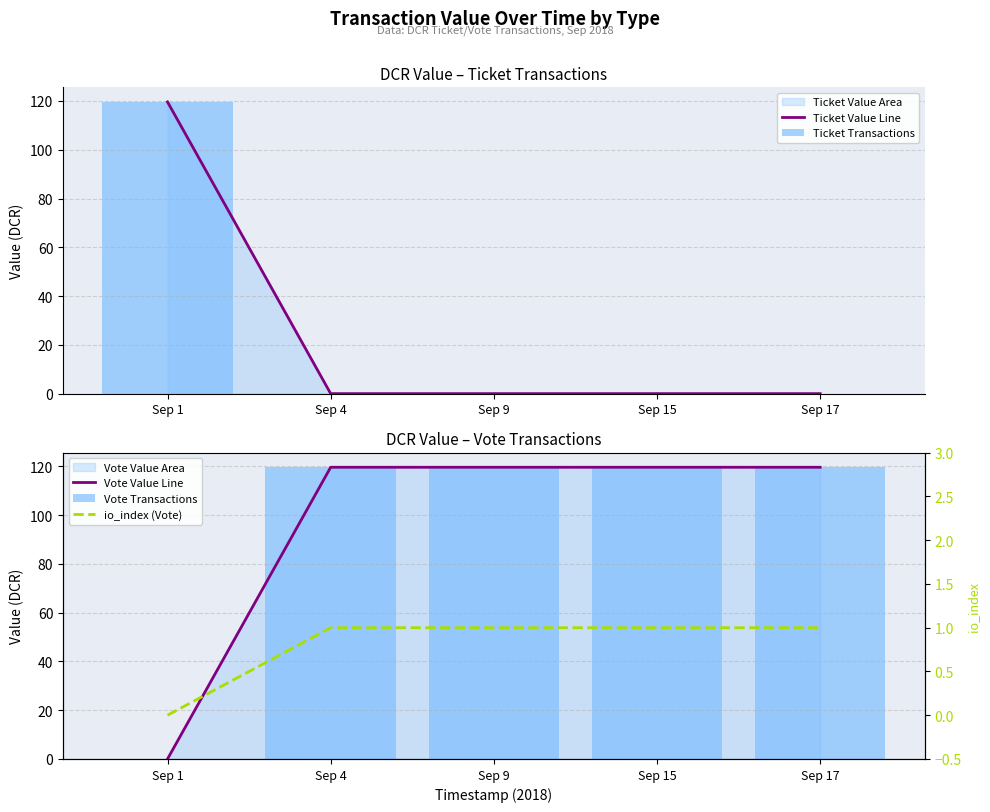

Which series changed the most between Sep 1 and Sep 17?

Ticket Value Line